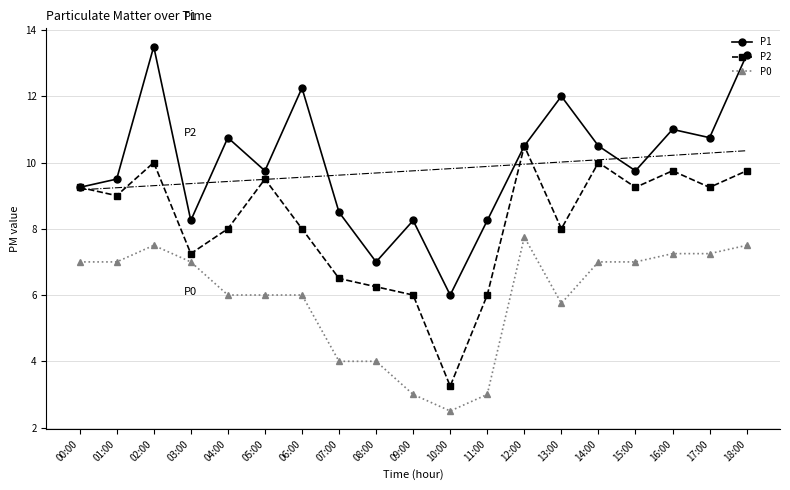

Rank the series at 09:00 from lowest to highest value.

P0, P2, P1